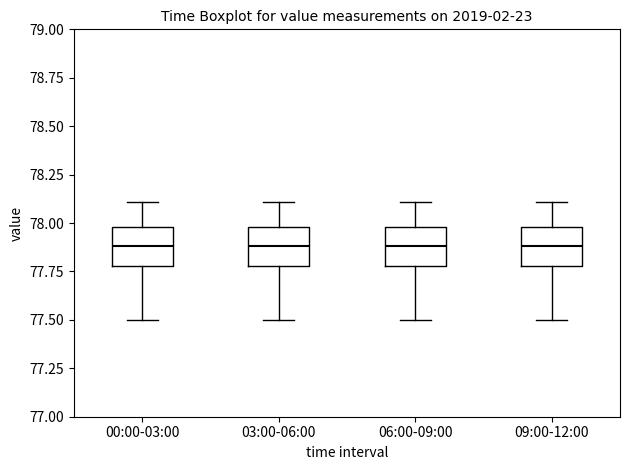

Reading left to right, transcribe this box plot: for each box, give where its median line is, the range the box spans, and where its two whiskers end, as read against the y-axis. The values are not printed on the chart, so give them approximately, as read against the axis.

00:00-03:00: median 77.9, box 77.8 to 78.0, whiskers 77.5 to 78.1
03:00-06:00: median 77.9, box 77.8 to 78.0, whiskers 77.5 to 78.1
06:00-09:00: median 77.9, box 77.8 to 78.0, whiskers 77.5 to 78.1
09:00-12:00: median 77.9, box 77.8 to 78.0, whiskers 77.5 to 78.1